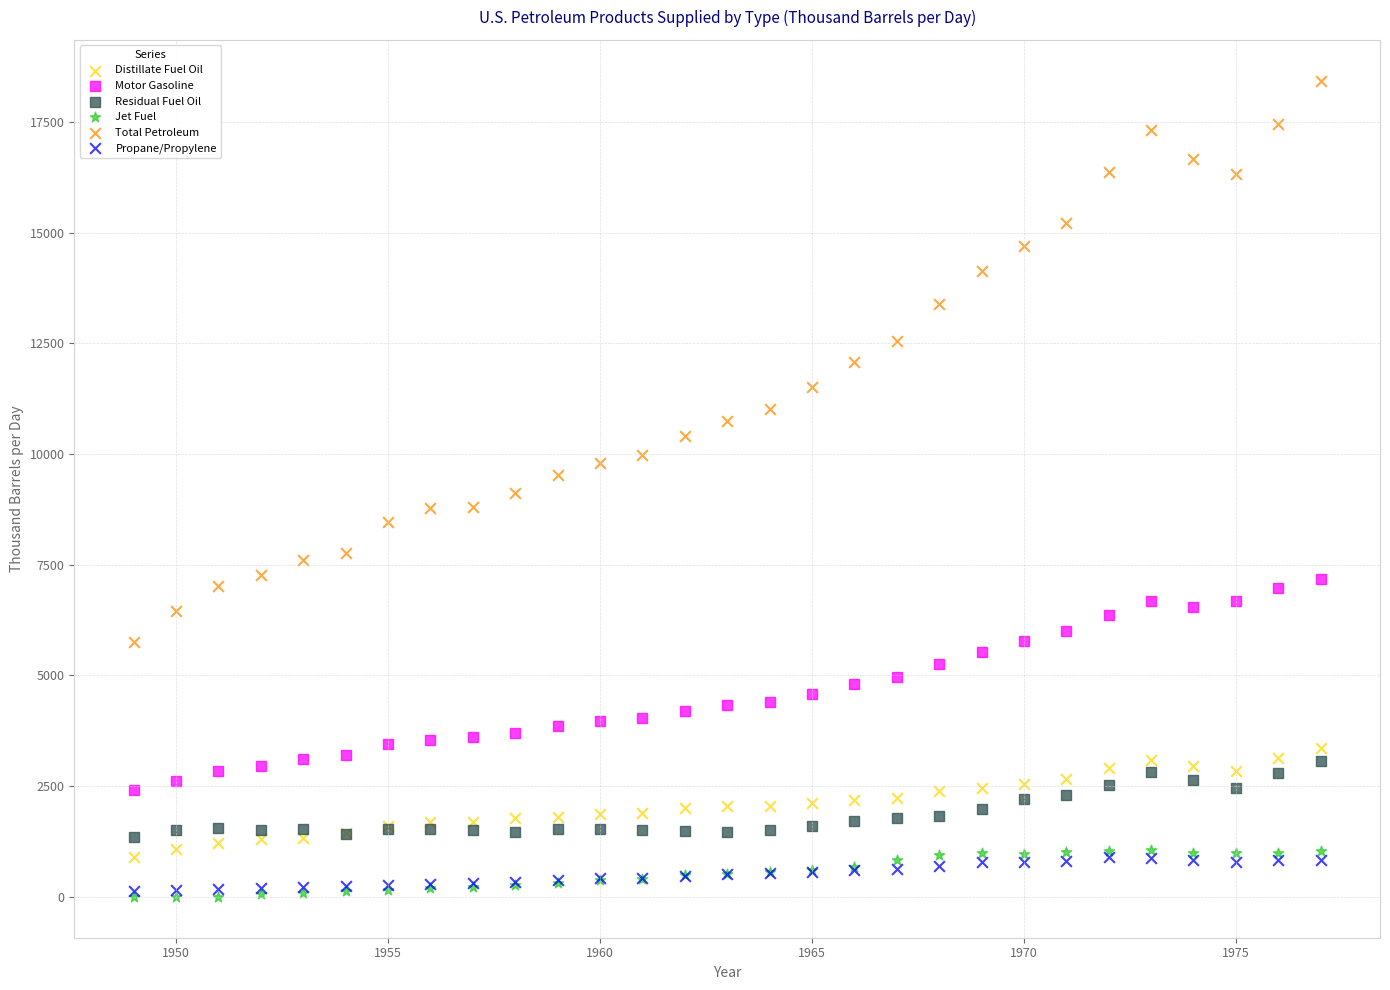

What are all the series names shown in the legend?

Distillate Fuel Oil, Motor Gasoline, Residual Fuel Oil, Jet Fuel, Total Petroleum, Propane/Propylene